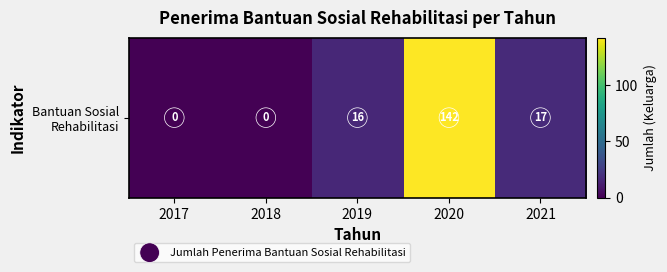

At how many categories does at least one series exceed 51?

1